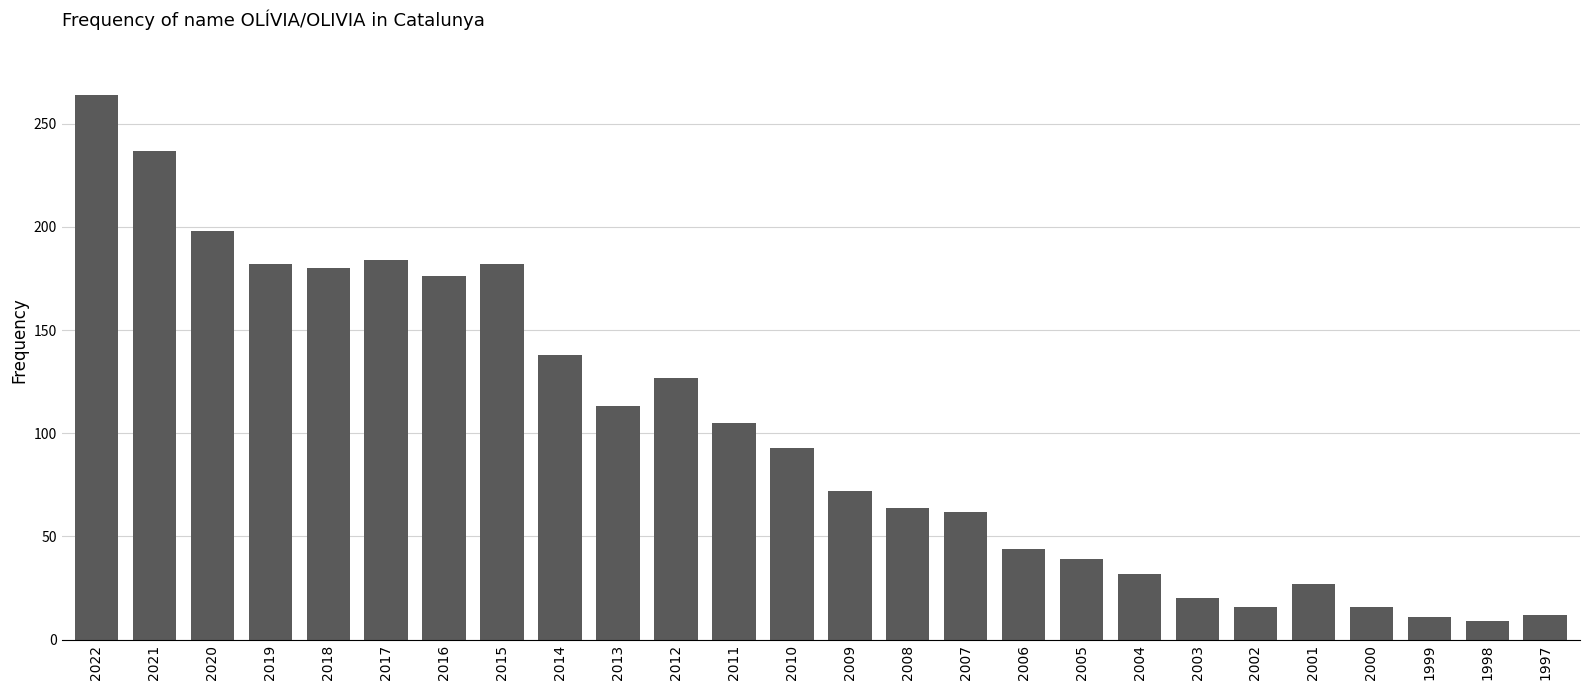

True or false: the data shows 27 at 2007.

False